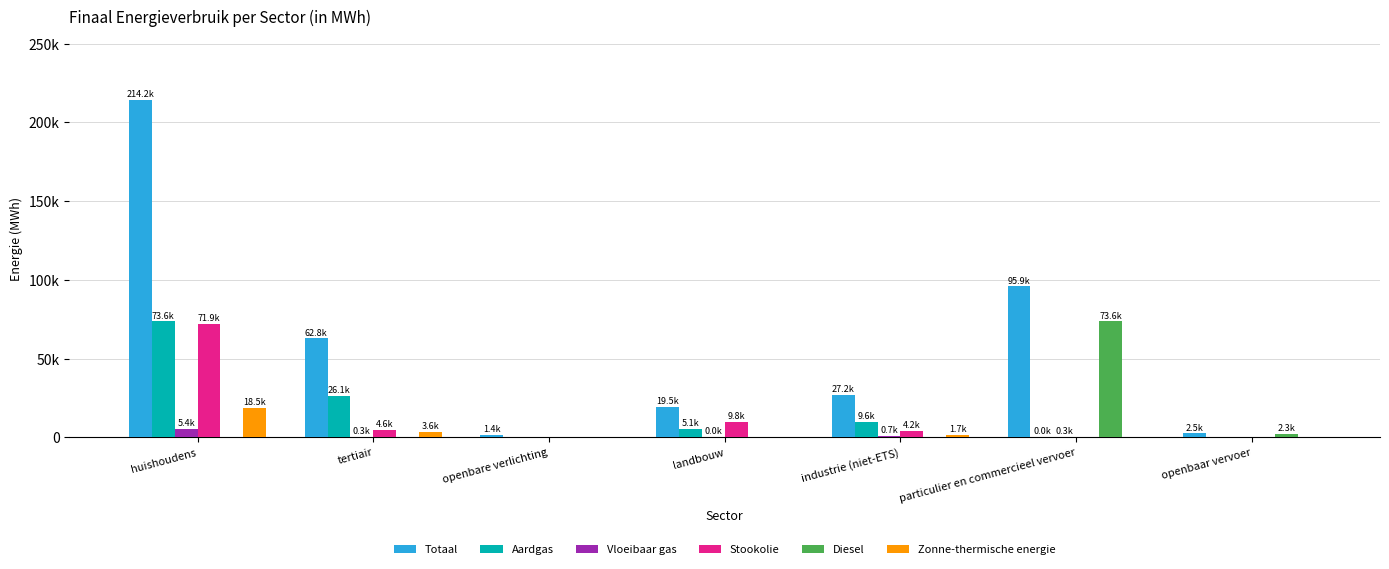

Are the bars grouped side by side (vs. stacked)?

Yes